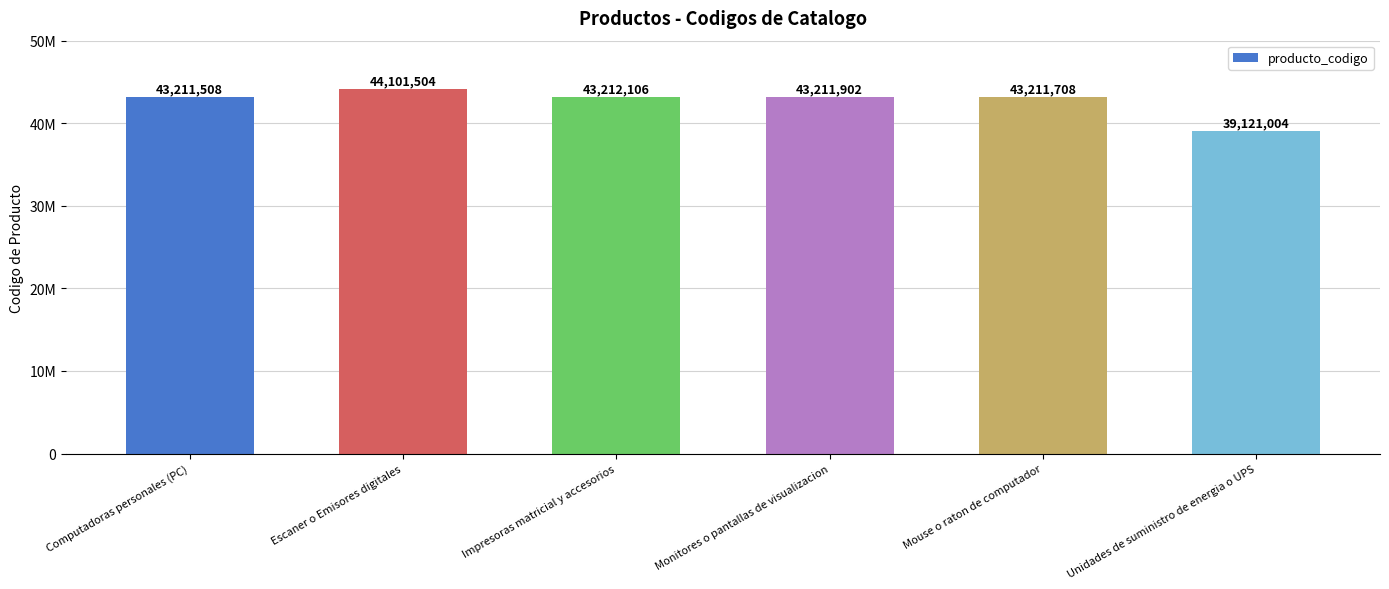

Reading right to left, what are all the values shown in this chart?

39121004	43211708	43211902	43212106	44101504	43211508